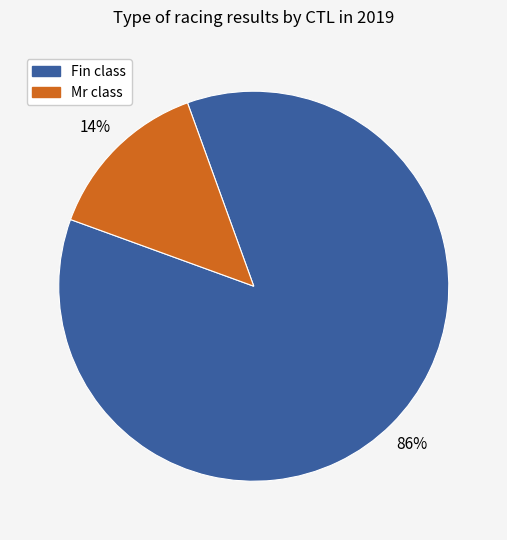

How many segments does this pie chart have?

2